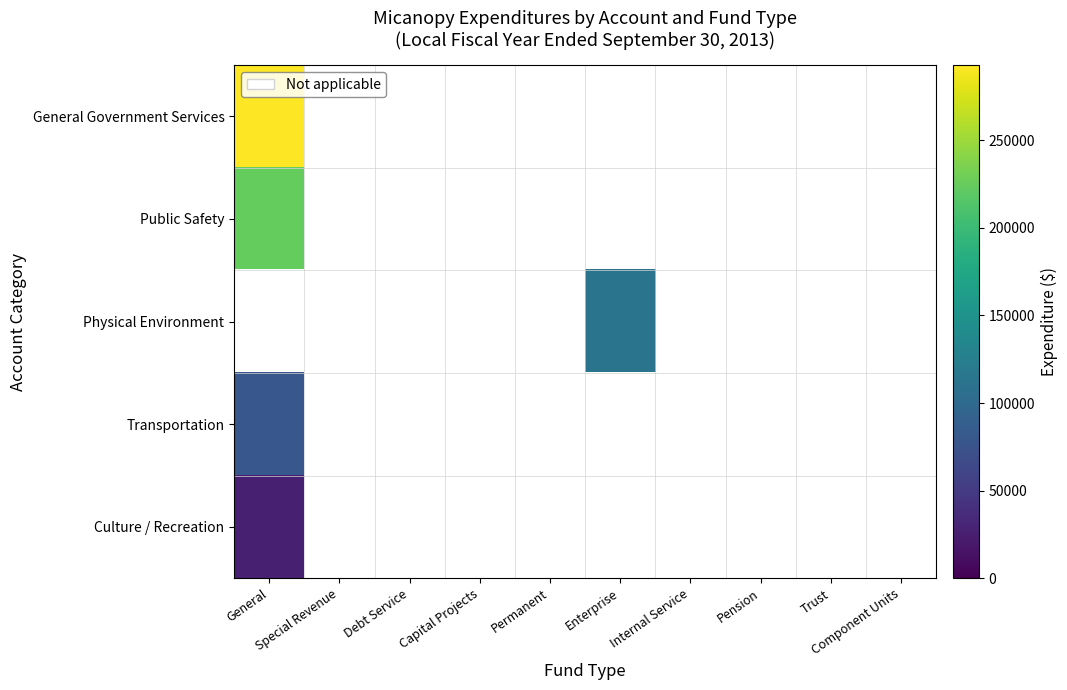

What is the maximum value shown in the chart?

292978